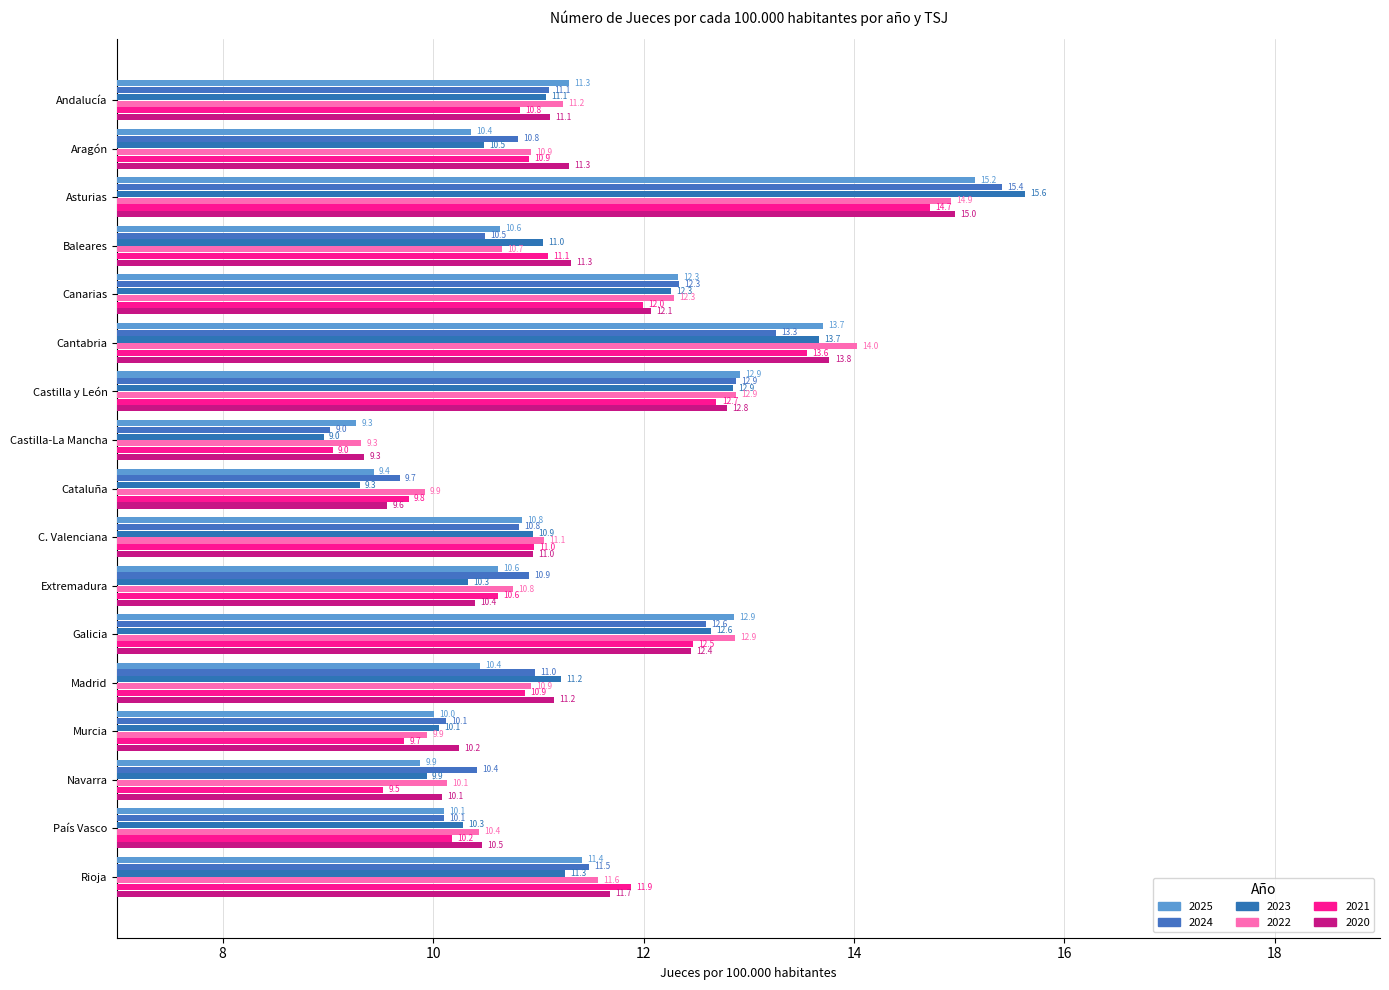

What is the sum of all 2020 values?

193.6